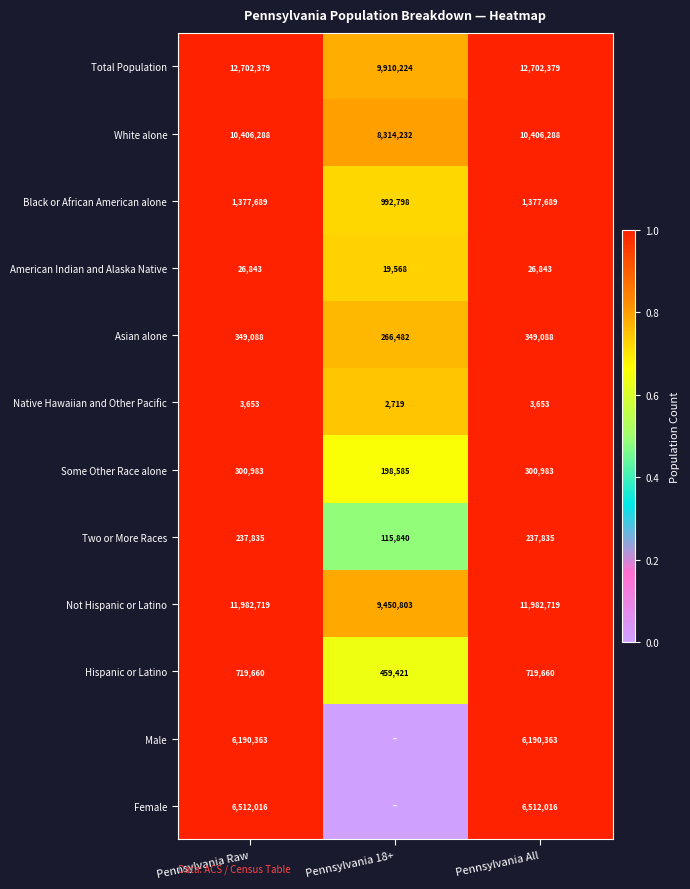

Is it true that Two or More Races equals 383073 at Pennsylvania Raw?

False